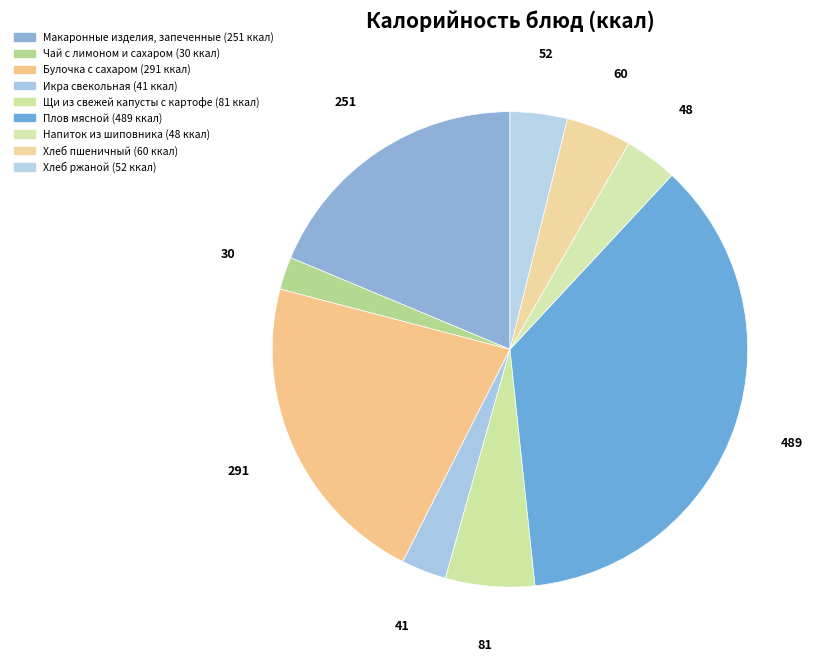

To the nearest percent, what is the difference between the largest and smallest slice percentages?

34%